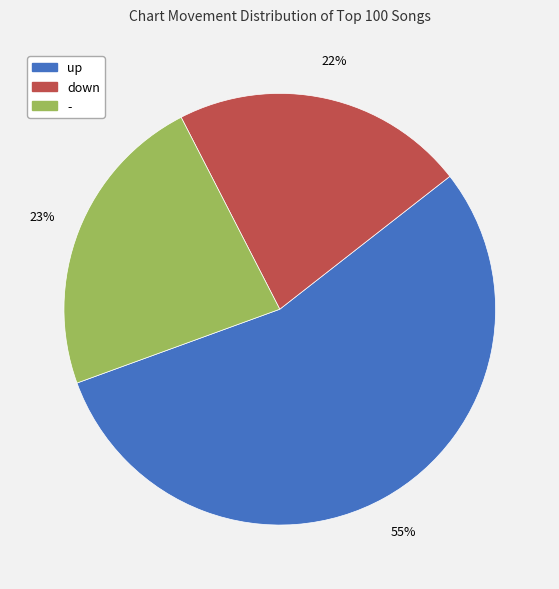

Count the number of slices in the pie.

3